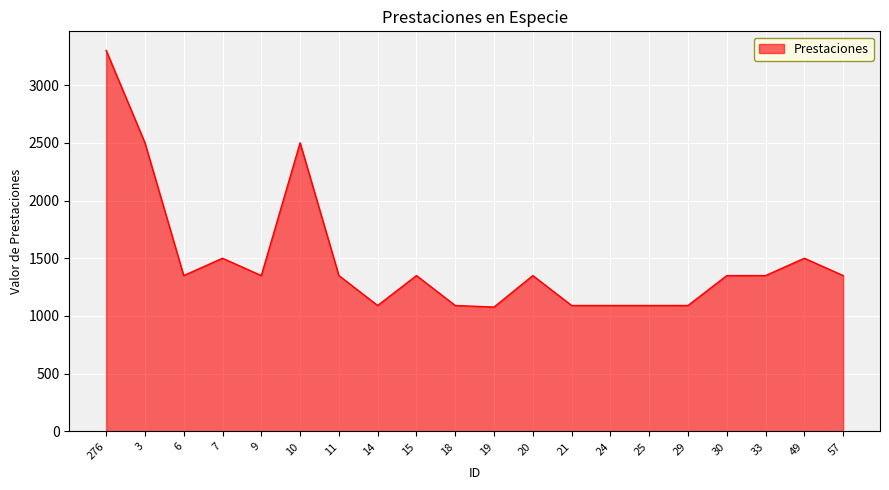

The chart shows a value of 1091.0 at 21. True or false?

True